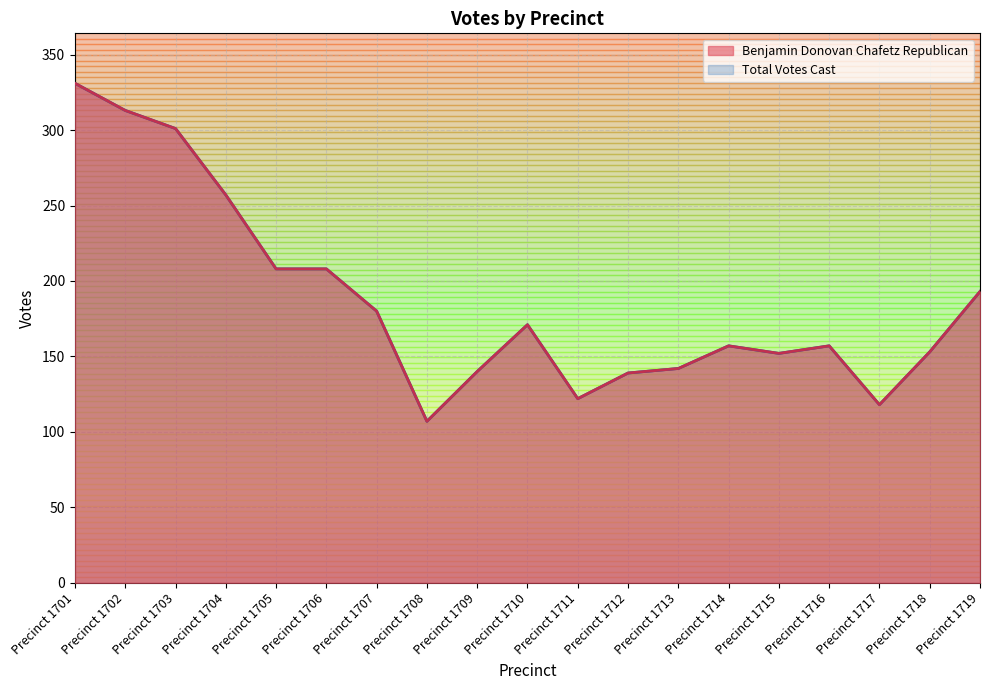

What is the total value across all series at Precinct 1715?

304